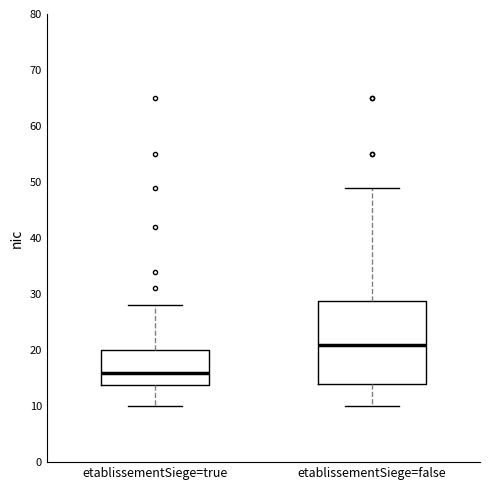

Which box has the lowest median line?

etablissementSiege=true